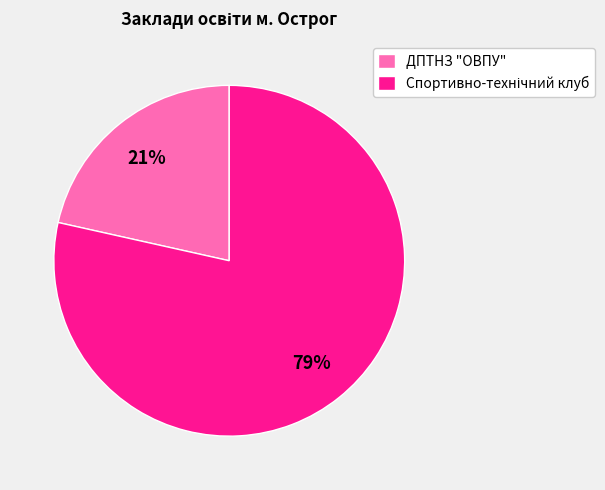

Does any single category account for the majority?

Yes